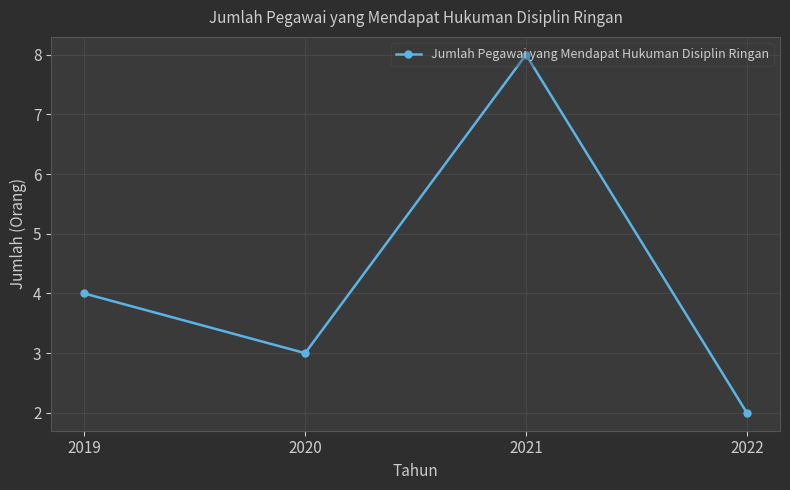

Does the chart have visible grid lines?

Yes